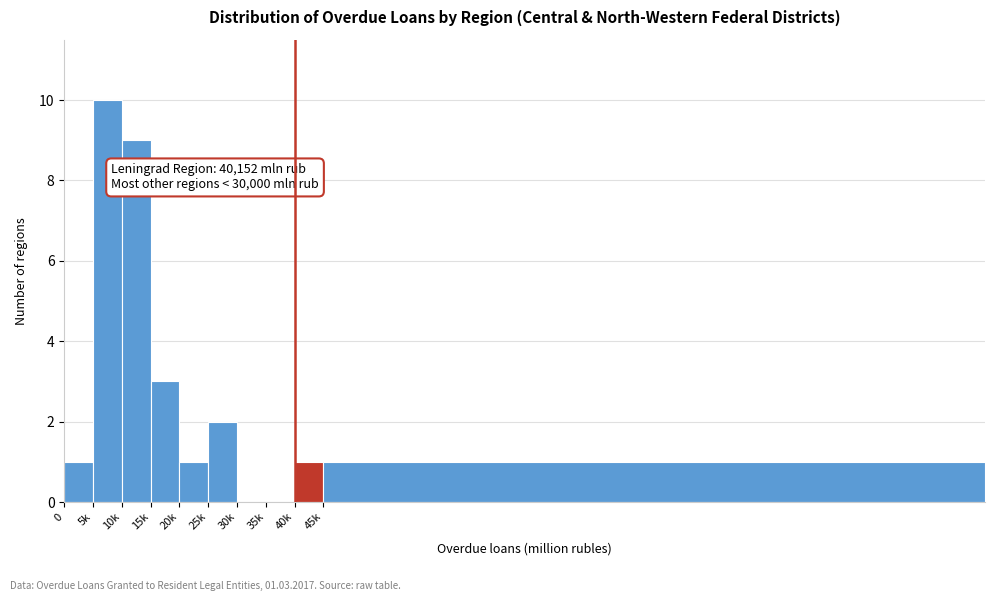

Reading right to left, transcribe all the data shown in this chart.

45k=1	40k=1	35k=0	30k=0	25k=2	20k=1	15k=3	10k=9	5k=10	0=1